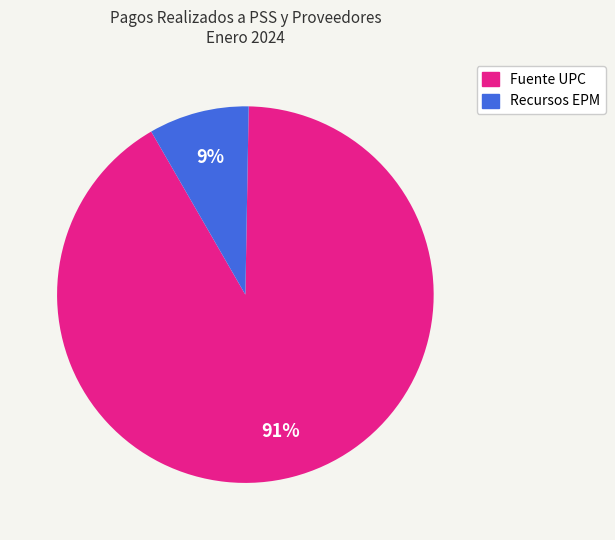

Is there any slice that represents more than half of the pie?

Yes